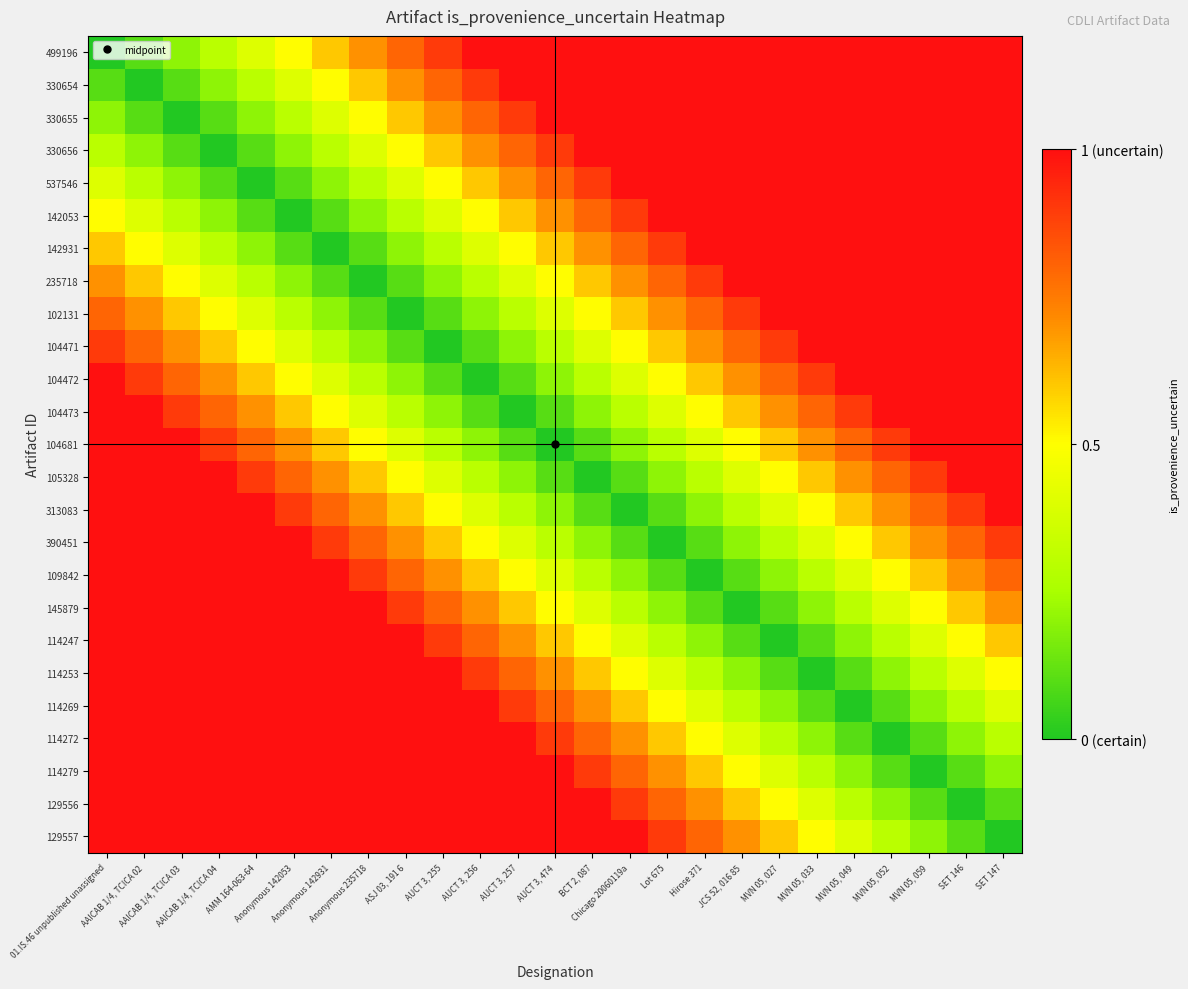

Reading right to left, list all the values displayed in this chart.

499196: SET 147=1.0	SET 146=1.0	MVN 05, 059=1.0	MVN 05, 052=1.0	MVN 05, 049=1.0	MVN 05, 033=1.0	MVN 05, 027=1.0	JCS 52, 016 85=1.0	Hirose 371=1.0	Lot 675=1.0	Chicago 20060119a=1.0	BCT 2, 087=1.0	AUCT 3, 474=1.0	AUCT 3, 257=1.0	AUCT 3, 256=1.0	AUCT 3, 255=0.9	ASJ 03, 191 6=0.8	Anonymous 235718=0.7	Anonymous 142931=0.6	Anonymous 142053=0.5	AMM 164-063-64=0.4	AAICAB 1/4, TCICA 04=0.3	AAICAB 1/4, TCICA 03=0.2	AAICAB 1/4, TCICA 02=0.1	01.IS.46 unpublished unassigned=0.0
330654: SET 147=1.0	SET 146=1.0	MVN 05, 059=1.0	MVN 05, 052=1.0	MVN 05, 049=1.0	MVN 05, 033=1.0	MVN 05, 027=1.0	JCS 52, 016 85=1.0	Hirose 371=1.0	Lot 675=1.0	Chicago 20060119a=1.0	BCT 2, 087=1.0	AUCT 3, 474=1.0	AUCT 3, 257=1.0	AUCT 3, 256=0.9	AUCT 3, 255=0.8	ASJ 03, 191 6=0.7	Anonymous 235718=0.6	Anonymous 142931=0.5	Anonymous 142053=0.4	AMM 164-063-64=0.3	AAICAB 1/4, TCICA 04=0.2	AAICAB 1/4, TCICA 03=0.1	AAICAB 1/4, TCICA 02=0.0	01.IS.46 unpublished unassigned=0.1
330655: SET 147=1.0	SET 146=1.0	MVN 05, 059=1.0	MVN 05, 052=1.0	MVN 05, 049=1.0	MVN 05, 033=1.0	MVN 05, 027=1.0	JCS 52, 016 85=1.0	Hirose 371=1.0	Lot 675=1.0	Chicago 20060119a=1.0	BCT 2, 087=1.0	AUCT 3, 474=1.0	AUCT 3, 257=0.9	AUCT 3, 256=0.8	AUCT 3, 255=0.7	ASJ 03, 191 6=0.6	Anonymous 235718=0.5	Anonymous 142931=0.4	Anonymous 142053=0.3	AMM 164-063-64=0.2	AAICAB 1/4, TCICA 04=0.1	AAICAB 1/4, TCICA 03=0.0	AAICAB 1/4, TCICA 02=0.1	01.IS.46 unpublished unassigned=0.2
330656: SET 147=1.0	SET 146=1.0	MVN 05, 059=1.0	MVN 05, 052=1.0	MVN 05, 049=1.0	MVN 05, 033=1.0	MVN 05, 027=1.0	JCS 52, 016 85=1.0	Hirose 371=1.0	Lot 675=1.0	Chicago 20060119a=1.0	BCT 2, 087=1.0	AUCT 3, 474=0.9	AUCT 3, 257=0.8	AUCT 3, 256=0.7	AUCT 3, 255=0.6	ASJ 03, 191 6=0.5	Anonymous 235718=0.4	Anonymous 142931=0.3	Anonymous 142053=0.2	AMM 164-063-64=0.1	AAICAB 1/4, TCICA 04=0.0	AAICAB 1/4, TCICA 03=0.1	AAICAB 1/4, TCICA 02=0.2	01.IS.46 unpublished unassigned=0.3
537546: SET 147=1.0	SET 146=1.0	MVN 05, 059=1.0	MVN 05, 052=1.0	MVN 05, 049=1.0	MVN 05, 033=1.0	MVN 05, 027=1.0	JCS 52, 016 85=1.0	Hirose 371=1.0	Lot 675=1.0	Chicago 20060119a=1.0	BCT 2, 087=0.9	AUCT 3, 474=0.8	AUCT 3, 257=0.7	AUCT 3, 256=0.6	AUCT 3, 255=0.5	ASJ 03, 191 6=0.4	Anonymous 235718=0.3	Anonymous 142931=0.2	Anonymous 142053=0.1	AMM 164-063-64=0.0	AAICAB 1/4, TCICA 04=0.1	AAICAB 1/4, TCICA 03=0.2	AAICAB 1/4, TCICA 02=0.3	01.IS.46 unpublished unassigned=0.4
142053: SET 147=1.0	SET 146=1.0	MVN 05, 059=1.0	MVN 05, 052=1.0	MVN 05, 049=1.0	MVN 05, 033=1.0	MVN 05, 027=1.0	JCS 52, 016 85=1.0	Hirose 371=1.0	Lot 675=1.0	Chicago 20060119a=0.9	BCT 2, 087=0.8	AUCT 3, 474=0.7	AUCT 3, 257=0.6	AUCT 3, 256=0.5	AUCT 3, 255=0.4	ASJ 03, 191 6=0.3	Anonymous 235718=0.2	Anonymous 142931=0.1	Anonymous 142053=0.0	AMM 164-063-64=0.1	AAICAB 1/4, TCICA 04=0.2	AAICAB 1/4, TCICA 03=0.3	AAICAB 1/4, TCICA 02=0.4	01.IS.46 unpublished unassigned=0.5
142931: SET 147=1.0	SET 146=1.0	MVN 05, 059=1.0	MVN 05, 052=1.0	MVN 05, 049=1.0	MVN 05, 033=1.0	MVN 05, 027=1.0	JCS 52, 016 85=1.0	Hirose 371=1.0	Lot 675=0.9	Chicago 20060119a=0.8	BCT 2, 087=0.7	AUCT 3, 474=0.6	AUCT 3, 257=0.5	AUCT 3, 256=0.4	AUCT 3, 255=0.3	ASJ 03, 191 6=0.2	Anonymous 235718=0.1	Anonymous 142931=0.0	Anonymous 142053=0.1	AMM 164-063-64=0.2	AAICAB 1/4, TCICA 04=0.3	AAICAB 1/4, TCICA 03=0.4	AAICAB 1/4, TCICA 02=0.5	01.IS.46 unpublished unassigned=0.6
235718: SET 147=1.0	SET 146=1.0	MVN 05, 059=1.0	MVN 05, 052=1.0	MVN 05, 049=1.0	MVN 05, 033=1.0	MVN 05, 027=1.0	JCS 52, 016 85=1.0	Hirose 371=0.9	Lot 675=0.8	Chicago 20060119a=0.7	BCT 2, 087=0.6	AUCT 3, 474=0.5	AUCT 3, 257=0.4	AUCT 3, 256=0.3	AUCT 3, 255=0.2	ASJ 03, 191 6=0.1	Anonymous 235718=0.0	Anonymous 142931=0.1	Anonymous 142053=0.2	AMM 164-063-64=0.3	AAICAB 1/4, TCICA 04=0.4	AAICAB 1/4, TCICA 03=0.5	AAICAB 1/4, TCICA 02=0.6	01.IS.46 unpublished unassigned=0.7
102131: SET 147=1.0	SET 146=1.0	MVN 05, 059=1.0	MVN 05, 052=1.0	MVN 05, 049=1.0	MVN 05, 033=1.0	MVN 05, 027=1.0	JCS 52, 016 85=0.9	Hirose 371=0.8	Lot 675=0.7	Chicago 20060119a=0.6	BCT 2, 087=0.5	AUCT 3, 474=0.4	AUCT 3, 257=0.3	AUCT 3, 256=0.2	AUCT 3, 255=0.1	ASJ 03, 191 6=0.0	Anonymous 235718=0.1	Anonymous 142931=0.2	Anonymous 142053=0.3	AMM 164-063-64=0.4	AAICAB 1/4, TCICA 04=0.5	AAICAB 1/4, TCICA 03=0.6	AAICAB 1/4, TCICA 02=0.7	01.IS.46 unpublished unassigned=0.8
104471: SET 147=1.0	SET 146=1.0	MVN 05, 059=1.0	MVN 05, 052=1.0	MVN 05, 049=1.0	MVN 05, 033=1.0	MVN 05, 027=0.9	JCS 52, 016 85=0.8	Hirose 371=0.7	Lot 675=0.6	Chicago 20060119a=0.5	BCT 2, 087=0.4	AUCT 3, 474=0.3	AUCT 3, 257=0.2	AUCT 3, 256=0.1	AUCT 3, 255=0.0	ASJ 03, 191 6=0.1	Anonymous 235718=0.2	Anonymous 142931=0.3	Anonymous 142053=0.4	AMM 164-063-64=0.5	AAICAB 1/4, TCICA 04=0.6	AAICAB 1/4, TCICA 03=0.7	AAICAB 1/4, TCICA 02=0.8	01.IS.46 unpublished unassigned=0.9
104472: SET 147=1.0	SET 146=1.0	MVN 05, 059=1.0	MVN 05, 052=1.0	MVN 05, 049=1.0	MVN 05, 033=0.9	MVN 05, 027=0.8	JCS 52, 016 85=0.7	Hirose 371=0.6	Lot 675=0.5	Chicago 20060119a=0.4	BCT 2, 087=0.3	AUCT 3, 474=0.2	AUCT 3, 257=0.1	AUCT 3, 256=0.0	AUCT 3, 255=0.1	ASJ 03, 191 6=0.2	Anonymous 235718=0.3	Anonymous 142931=0.4	Anonymous 142053=0.5	AMM 164-063-64=0.6	AAICAB 1/4, TCICA 04=0.7	AAICAB 1/4, TCICA 03=0.8	AAICAB 1/4, TCICA 02=0.9	01.IS.46 unpublished unassigned=1.0
104473: SET 147=1.0	SET 146=1.0	MVN 05, 059=1.0	MVN 05, 052=1.0	MVN 05, 049=0.9	MVN 05, 033=0.8	MVN 05, 027=0.7	JCS 52, 016 85=0.6	Hirose 371=0.5	Lot 675=0.4	Chicago 20060119a=0.3	BCT 2, 087=0.2	AUCT 3, 474=0.1	AUCT 3, 257=0.0	AUCT 3, 256=0.1	AUCT 3, 255=0.2	ASJ 03, 191 6=0.3	Anonymous 235718=0.4	Anonymous 142931=0.5	Anonymous 142053=0.6	AMM 164-063-64=0.7	AAICAB 1/4, TCICA 04=0.8	AAICAB 1/4, TCICA 03=0.9	AAICAB 1/4, TCICA 02=1.0	01.IS.46 unpublished unassigned=1.0
104681: SET 147=1.0	SET 146=1.0	MVN 05, 059=1.0	MVN 05, 052=0.9	MVN 05, 049=0.8	MVN 05, 033=0.7	MVN 05, 027=0.6	JCS 52, 016 85=0.5	Hirose 371=0.4	Lot 675=0.3	Chicago 20060119a=0.2	BCT 2, 087=0.1	AUCT 3, 474=0.0	AUCT 3, 257=0.1	AUCT 3, 256=0.2	AUCT 3, 255=0.3	ASJ 03, 191 6=0.4	Anonymous 235718=0.5	Anonymous 142931=0.6	Anonymous 142053=0.7	AMM 164-063-64=0.8	AAICAB 1/4, TCICA 04=0.9	AAICAB 1/4, TCICA 03=1.0	AAICAB 1/4, TCICA 02=1.0	01.IS.46 unpublished unassigned=1.0
105328: SET 147=1.0	SET 146=1.0	MVN 05, 059=0.9	MVN 05, 052=0.8	MVN 05, 049=0.7	MVN 05, 033=0.6	MVN 05, 027=0.5	JCS 52, 016 85=0.4	Hirose 371=0.3	Lot 675=0.2	Chicago 20060119a=0.1	BCT 2, 087=0.0	AUCT 3, 474=0.1	AUCT 3, 257=0.2	AUCT 3, 256=0.3	AUCT 3, 255=0.4	ASJ 03, 191 6=0.5	Anonymous 235718=0.6	Anonymous 142931=0.7	Anonymous 142053=0.8	AMM 164-063-64=0.9	AAICAB 1/4, TCICA 04=1.0	AAICAB 1/4, TCICA 03=1.0	AAICAB 1/4, TCICA 02=1.0	01.IS.46 unpublished unassigned=1.0
313083: SET 147=1.0	SET 146=0.9	MVN 05, 059=0.8	MVN 05, 052=0.7	MVN 05, 049=0.6	MVN 05, 033=0.5	MVN 05, 027=0.4	JCS 52, 016 85=0.3	Hirose 371=0.2	Lot 675=0.1	Chicago 20060119a=0.0	BCT 2, 087=0.1	AUCT 3, 474=0.2	AUCT 3, 257=0.3	AUCT 3, 256=0.4	AUCT 3, 255=0.5	ASJ 03, 191 6=0.6	Anonymous 235718=0.7	Anonymous 142931=0.8	Anonymous 142053=0.9	AMM 164-063-64=1.0	AAICAB 1/4, TCICA 04=1.0	AAICAB 1/4, TCICA 03=1.0	AAICAB 1/4, TCICA 02=1.0	01.IS.46 unpublished unassigned=1.0
390451: SET 147=0.9	SET 146=0.8	MVN 05, 059=0.7	MVN 05, 052=0.6	MVN 05, 049=0.5	MVN 05, 033=0.4	MVN 05, 027=0.3	JCS 52, 016 85=0.2	Hirose 371=0.1	Lot 675=0.0	Chicago 20060119a=0.1	BCT 2, 087=0.2	AUCT 3, 474=0.3	AUCT 3, 257=0.4	AUCT 3, 256=0.5	AUCT 3, 255=0.6	ASJ 03, 191 6=0.7	Anonymous 235718=0.8	Anonymous 142931=0.9	Anonymous 142053=1.0	AMM 164-063-64=1.0	AAICAB 1/4, TCICA 04=1.0	AAICAB 1/4, TCICA 03=1.0	AAICAB 1/4, TCICA 02=1.0	01.IS.46 unpublished unassigned=1.0
109842: SET 147=0.8	SET 146=0.7	MVN 05, 059=0.6	MVN 05, 052=0.5	MVN 05, 049=0.4	MVN 05, 033=0.3	MVN 05, 027=0.2	JCS 52, 016 85=0.1	Hirose 371=0.0	Lot 675=0.1	Chicago 20060119a=0.2	BCT 2, 087=0.3	AUCT 3, 474=0.4	AUCT 3, 257=0.5	AUCT 3, 256=0.6	AUCT 3, 255=0.7	ASJ 03, 191 6=0.8	Anonymous 235718=0.9	Anonymous 142931=1.0	Anonymous 142053=1.0	AMM 164-063-64=1.0	AAICAB 1/4, TCICA 04=1.0	AAICAB 1/4, TCICA 03=1.0	AAICAB 1/4, TCICA 02=1.0	01.IS.46 unpublished unassigned=1.0
145879: SET 147=0.7	SET 146=0.6	MVN 05, 059=0.5	MVN 05, 052=0.4	MVN 05, 049=0.3	MVN 05, 033=0.2	MVN 05, 027=0.1	JCS 52, 016 85=0.0	Hirose 371=0.1	Lot 675=0.2	Chicago 20060119a=0.3	BCT 2, 087=0.4	AUCT 3, 474=0.5	AUCT 3, 257=0.6	AUCT 3, 256=0.7	AUCT 3, 255=0.8	ASJ 03, 191 6=0.9	Anonymous 235718=1.0	Anonymous 142931=1.0	Anonymous 142053=1.0	AMM 164-063-64=1.0	AAICAB 1/4, TCICA 04=1.0	AAICAB 1/4, TCICA 03=1.0	AAICAB 1/4, TCICA 02=1.0	01.IS.46 unpublished unassigned=1.0
114247: SET 147=0.6	SET 146=0.5	MVN 05, 059=0.4	MVN 05, 052=0.3	MVN 05, 049=0.2	MVN 05, 033=0.1	MVN 05, 027=0.0	JCS 52, 016 85=0.1	Hirose 371=0.2	Lot 675=0.3	Chicago 20060119a=0.4	BCT 2, 087=0.5	AUCT 3, 474=0.6	AUCT 3, 257=0.7	AUCT 3, 256=0.8	AUCT 3, 255=0.9	ASJ 03, 191 6=1.0	Anonymous 235718=1.0	Anonymous 142931=1.0	Anonymous 142053=1.0	AMM 164-063-64=1.0	AAICAB 1/4, TCICA 04=1.0	AAICAB 1/4, TCICA 03=1.0	AAICAB 1/4, TCICA 02=1.0	01.IS.46 unpublished unassigned=1.0
114253: SET 147=0.5	SET 146=0.4	MVN 05, 059=0.3	MVN 05, 052=0.2	MVN 05, 049=0.1	MVN 05, 033=0.0	MVN 05, 027=0.1	JCS 52, 016 85=0.2	Hirose 371=0.3	Lot 675=0.4	Chicago 20060119a=0.5	BCT 2, 087=0.6	AUCT 3, 474=0.7	AUCT 3, 257=0.8	AUCT 3, 256=0.9	AUCT 3, 255=1.0	ASJ 03, 191 6=1.0	Anonymous 235718=1.0	Anonymous 142931=1.0	Anonymous 142053=1.0	AMM 164-063-64=1.0	AAICAB 1/4, TCICA 04=1.0	AAICAB 1/4, TCICA 03=1.0	AAICAB 1/4, TCICA 02=1.0	01.IS.46 unpublished unassigned=1.0
114269: SET 147=0.4	SET 146=0.3	MVN 05, 059=0.2	MVN 05, 052=0.1	MVN 05, 049=0.0	MVN 05, 033=0.1	MVN 05, 027=0.2	JCS 52, 016 85=0.3	Hirose 371=0.4	Lot 675=0.5	Chicago 20060119a=0.6	BCT 2, 087=0.7	AUCT 3, 474=0.8	AUCT 3, 257=0.9	AUCT 3, 256=1.0	AUCT 3, 255=1.0	ASJ 03, 191 6=1.0	Anonymous 235718=1.0	Anonymous 142931=1.0	Anonymous 142053=1.0	AMM 164-063-64=1.0	AAICAB 1/4, TCICA 04=1.0	AAICAB 1/4, TCICA 03=1.0	AAICAB 1/4, TCICA 02=1.0	01.IS.46 unpublished unassigned=1.0
114272: SET 147=0.3	SET 146=0.2	MVN 05, 059=0.1	MVN 05, 052=0.0	MVN 05, 049=0.1	MVN 05, 033=0.2	MVN 05, 027=0.3	JCS 52, 016 85=0.4	Hirose 371=0.5	Lot 675=0.6	Chicago 20060119a=0.7	BCT 2, 087=0.8	AUCT 3, 474=0.9	AUCT 3, 257=1.0	AUCT 3, 256=1.0	AUCT 3, 255=1.0	ASJ 03, 191 6=1.0	Anonymous 235718=1.0	Anonymous 142931=1.0	Anonymous 142053=1.0	AMM 164-063-64=1.0	AAICAB 1/4, TCICA 04=1.0	AAICAB 1/4, TCICA 03=1.0	AAICAB 1/4, TCICA 02=1.0	01.IS.46 unpublished unassigned=1.0
114279: SET 147=0.2	SET 146=0.1	MVN 05, 059=0.0	MVN 05, 052=0.1	MVN 05, 049=0.2	MVN 05, 033=0.3	MVN 05, 027=0.4	JCS 52, 016 85=0.5	Hirose 371=0.6	Lot 675=0.7	Chicago 20060119a=0.8	BCT 2, 087=0.9	AUCT 3, 474=1.0	AUCT 3, 257=1.0	AUCT 3, 256=1.0	AUCT 3, 255=1.0	ASJ 03, 191 6=1.0	Anonymous 235718=1.0	Anonymous 142931=1.0	Anonymous 142053=1.0	AMM 164-063-64=1.0	AAICAB 1/4, TCICA 04=1.0	AAICAB 1/4, TCICA 03=1.0	AAICAB 1/4, TCICA 02=1.0	01.IS.46 unpublished unassigned=1.0
129556: SET 147=0.1	SET 146=0.0	MVN 05, 059=0.1	MVN 05, 052=0.2	MVN 05, 049=0.3	MVN 05, 033=0.4	MVN 05, 027=0.5	JCS 52, 016 85=0.6	Hirose 371=0.7	Lot 675=0.8	Chicago 20060119a=0.9	BCT 2, 087=1.0	AUCT 3, 474=1.0	AUCT 3, 257=1.0	AUCT 3, 256=1.0	AUCT 3, 255=1.0	ASJ 03, 191 6=1.0	Anonymous 235718=1.0	Anonymous 142931=1.0	Anonymous 142053=1.0	AMM 164-063-64=1.0	AAICAB 1/4, TCICA 04=1.0	AAICAB 1/4, TCICA 03=1.0	AAICAB 1/4, TCICA 02=1.0	01.IS.46 unpublished unassigned=1.0
129557: SET 147=0.0	SET 146=0.1	MVN 05, 059=0.2	MVN 05, 052=0.3	MVN 05, 049=0.4	MVN 05, 033=0.5	MVN 05, 027=0.6	JCS 52, 016 85=0.7	Hirose 371=0.8	Lot 675=0.9	Chicago 20060119a=1.0	BCT 2, 087=1.0	AUCT 3, 474=1.0	AUCT 3, 257=1.0	AUCT 3, 256=1.0	AUCT 3, 255=1.0	ASJ 03, 191 6=1.0	Anonymous 235718=1.0	Anonymous 142931=1.0	Anonymous 142053=1.0	AMM 164-063-64=1.0	AAICAB 1/4, TCICA 04=1.0	AAICAB 1/4, TCICA 03=1.0	AAICAB 1/4, TCICA 02=1.0	01.IS.46 unpublished unassigned=1.0